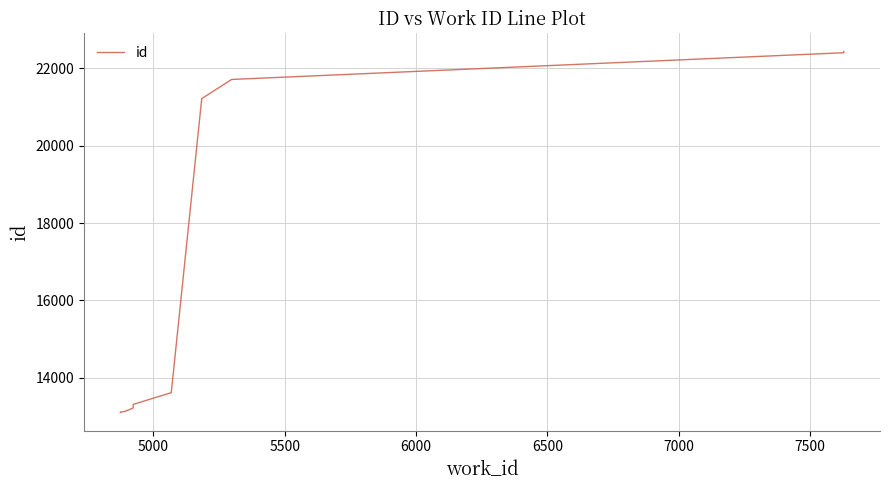

Count the number of values greater than 13611.

4